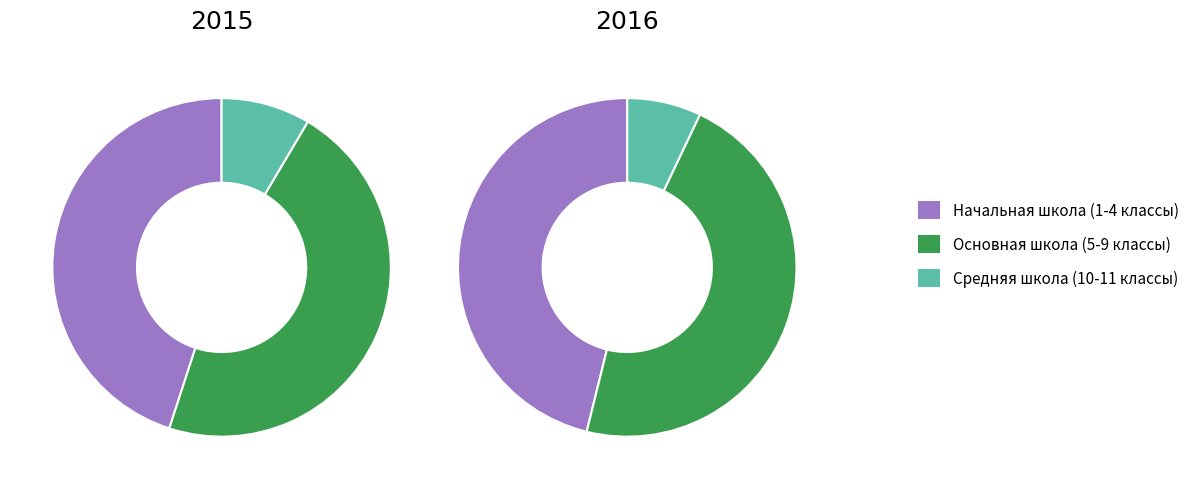

Rank the categories by 2016 value from highest to lowest.

Основная школа (5-9 классы), Начальная школа (1-4 классы), Средняя школа (10-11 классы)